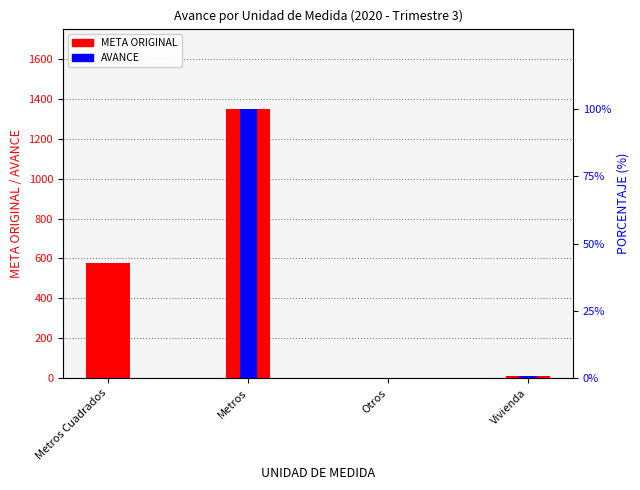

How many bars are there in each group?

2